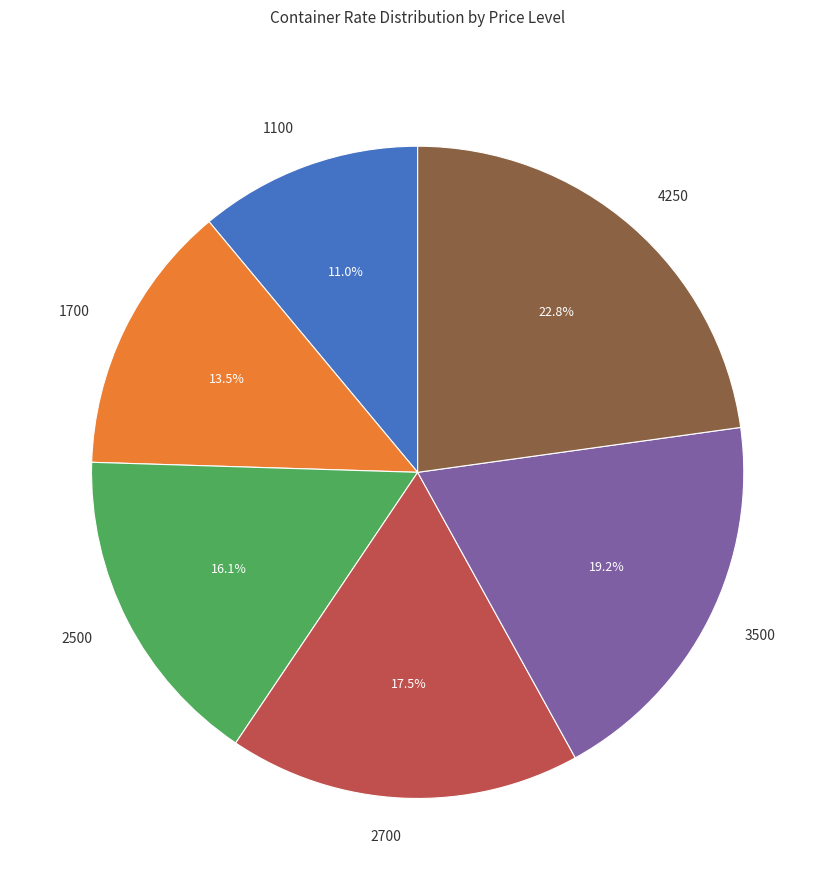

How many segments does this pie chart have?

6